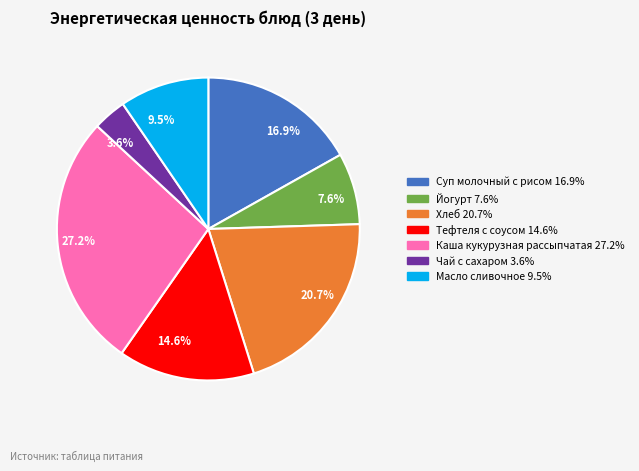

Which slice is the smallest?

3.6%